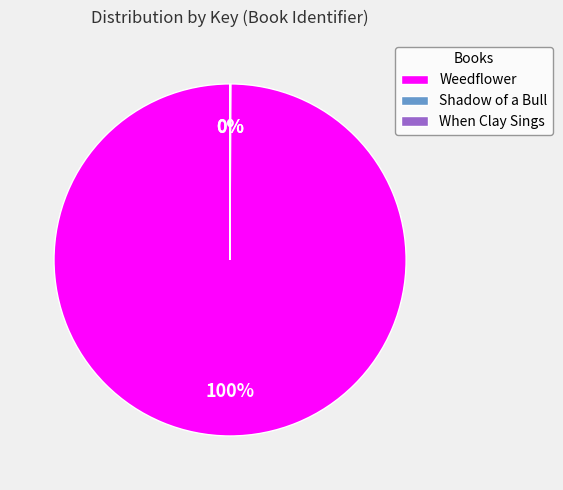

To the nearest percent, what is the average slice percentage?

33%